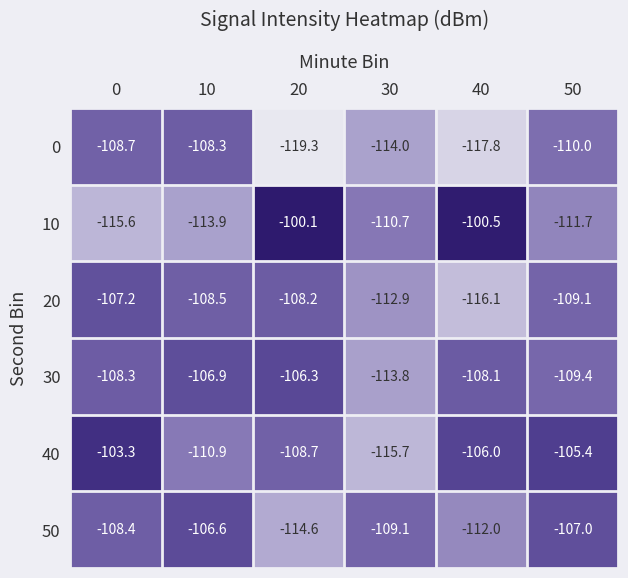

What is the difference between the highest and lowest values at 20?

19.2